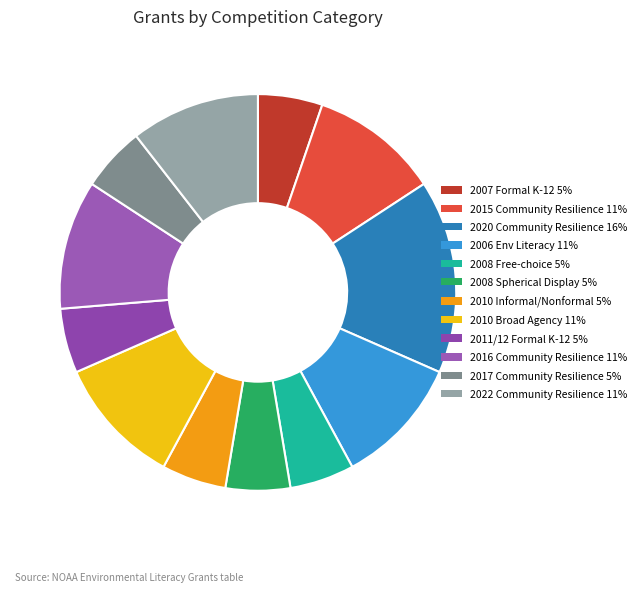

Count the number of slices in the pie.

12